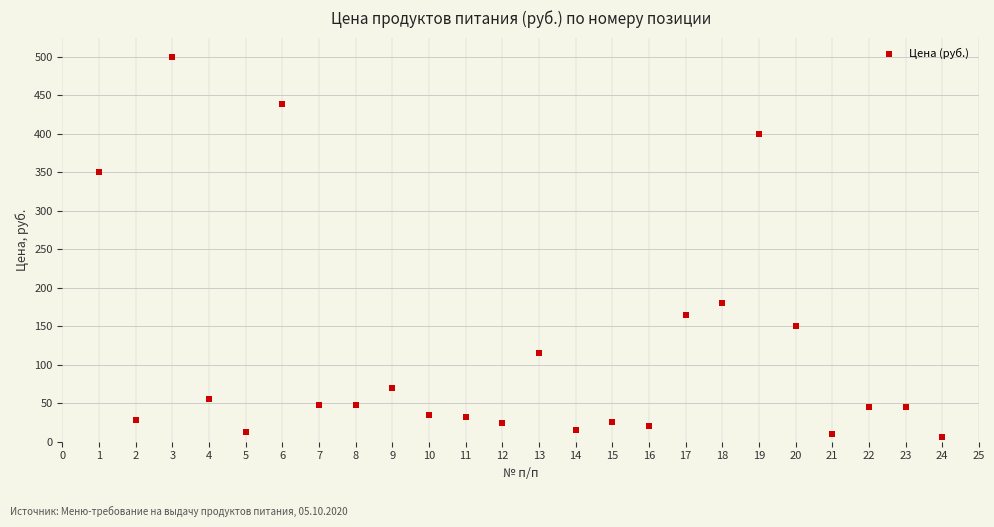

What is the range of Y values (max minus min)?

494.5